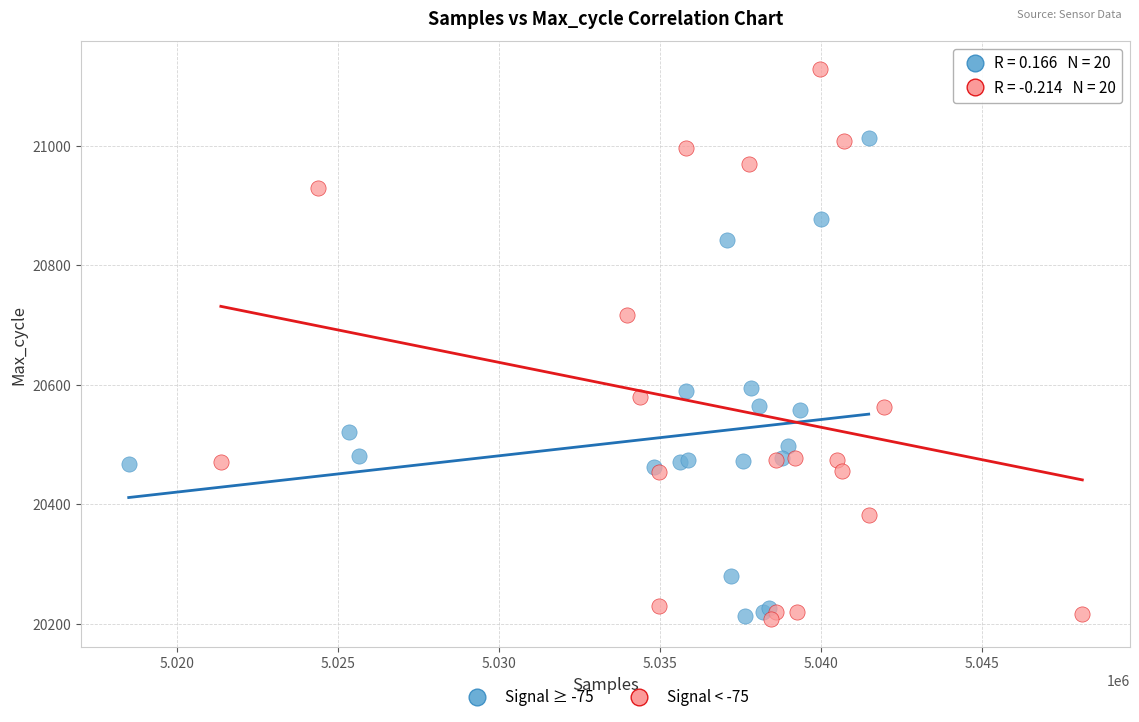

Which series reaches the maximum Y coordinate?

Signal < -75